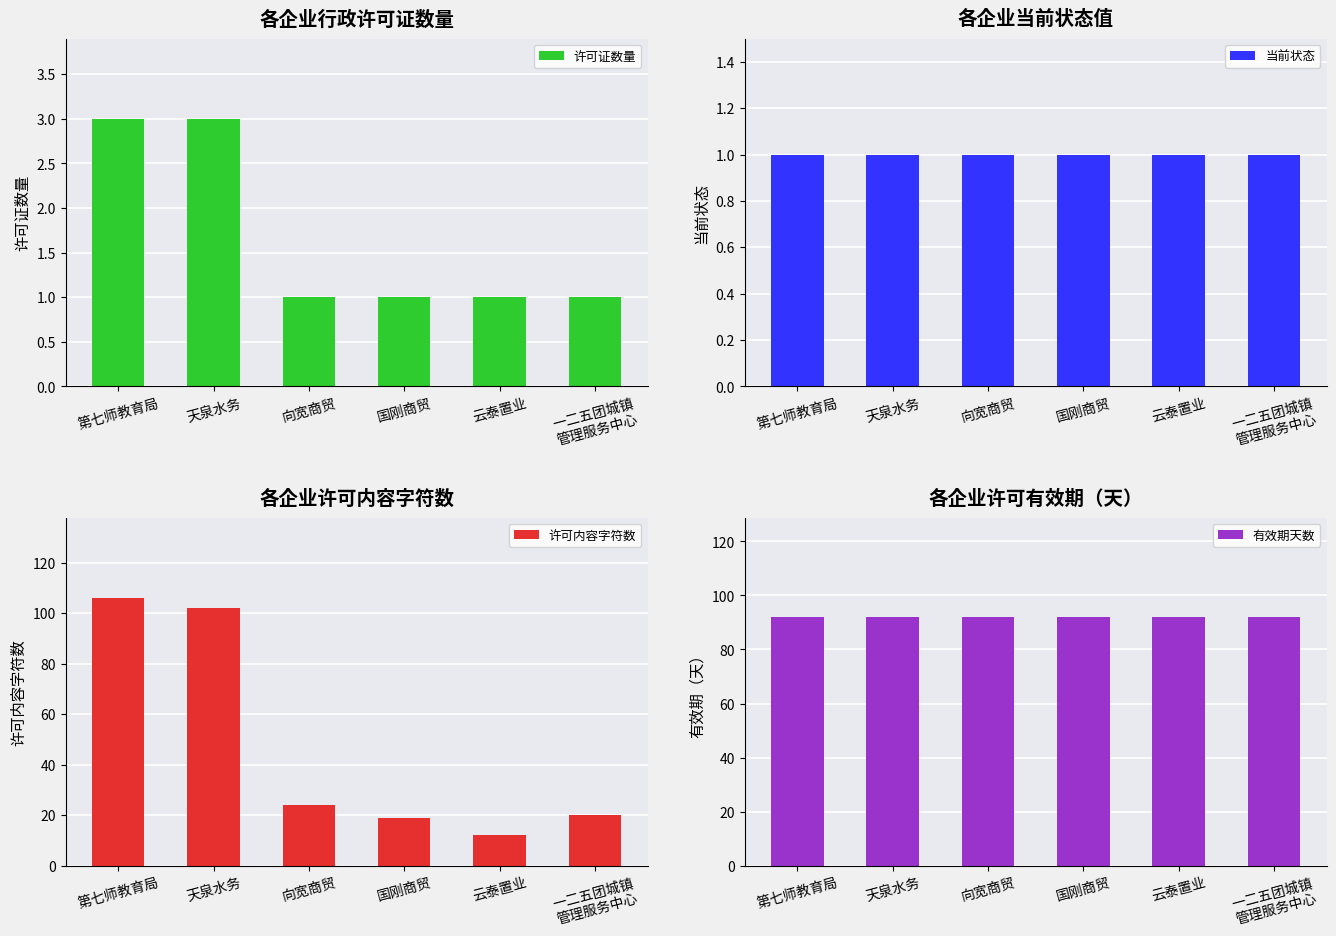

Rank the categories by 有效期天数 value from highest to lowest.

第七师教育局, 天泉水务, 向宽商贸, 国刚商贸, 云泰置业, 一二五团城镇
管理服务中心